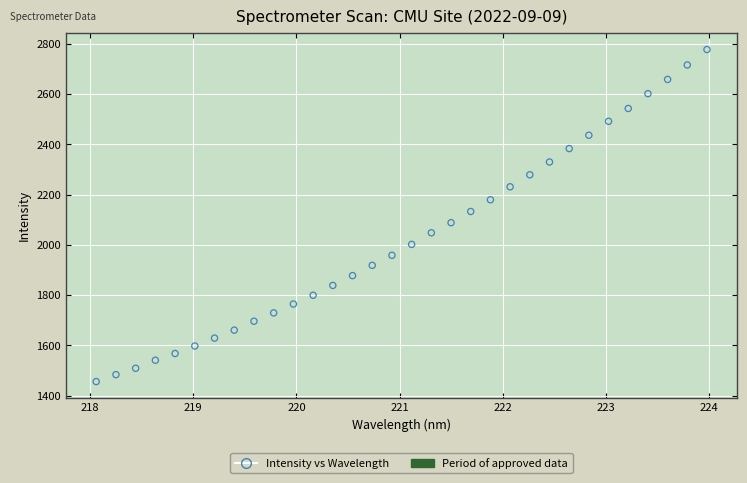

What is the range of Y values (max minus min)?

1321.6